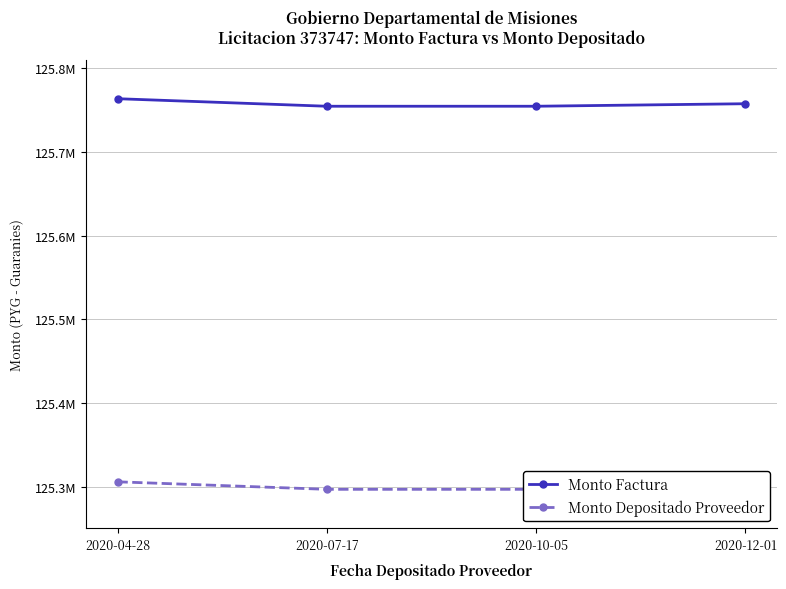

List the series in order of their peak value, highest first.

Monto Factura, Monto Depositado Proveedor